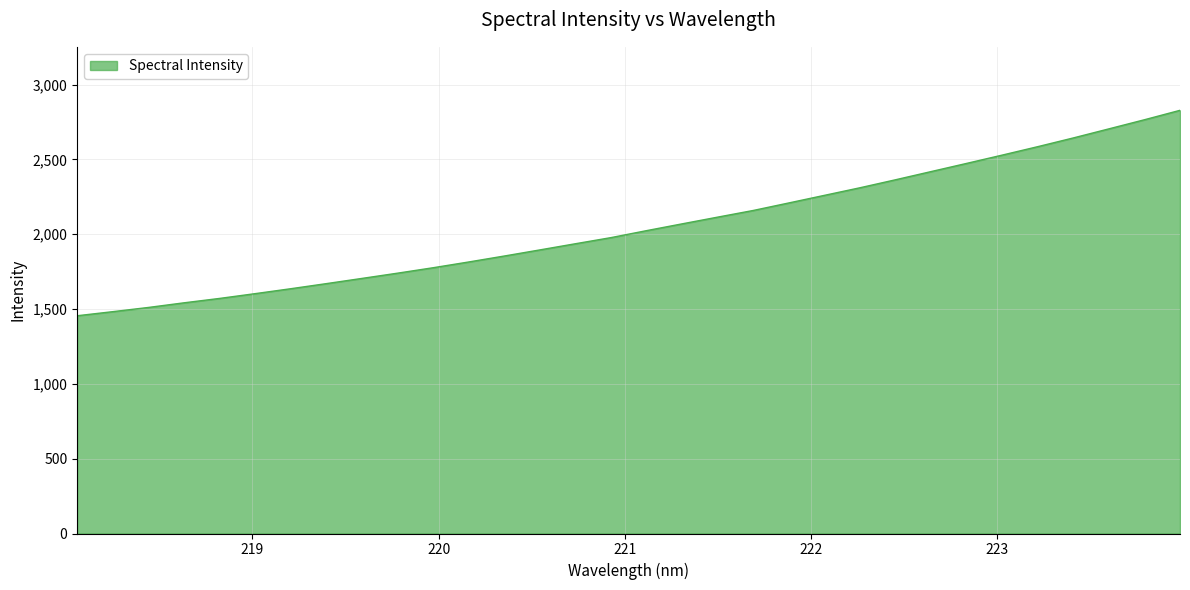

What is the difference between the maximum and minimum values?

1373.0